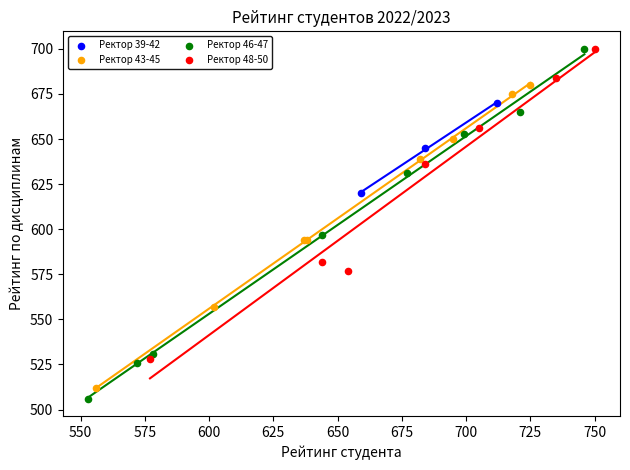

What are all the series names shown in the legend?

Ректор 39-42, Ректор 43-45, Ректор 46-47, Ректор 48-50